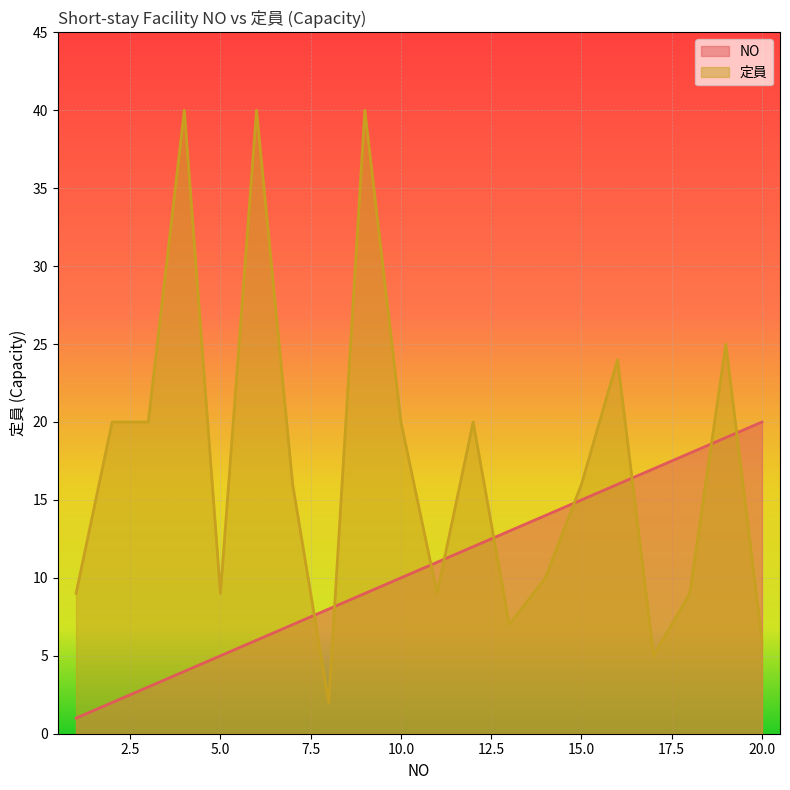

What is the total value across all series at 6?

46